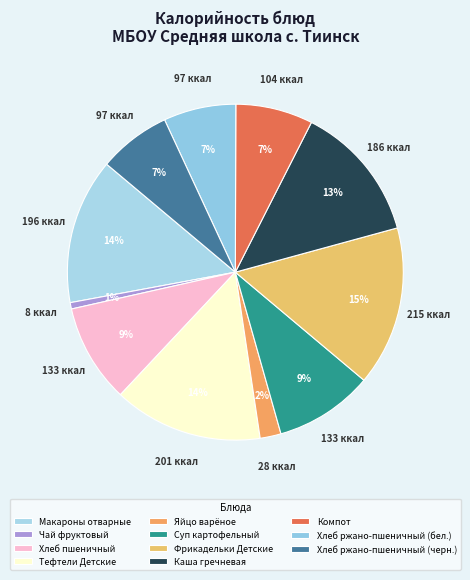

What is the largest slice in the pie chart?

Фрикадельки Детские